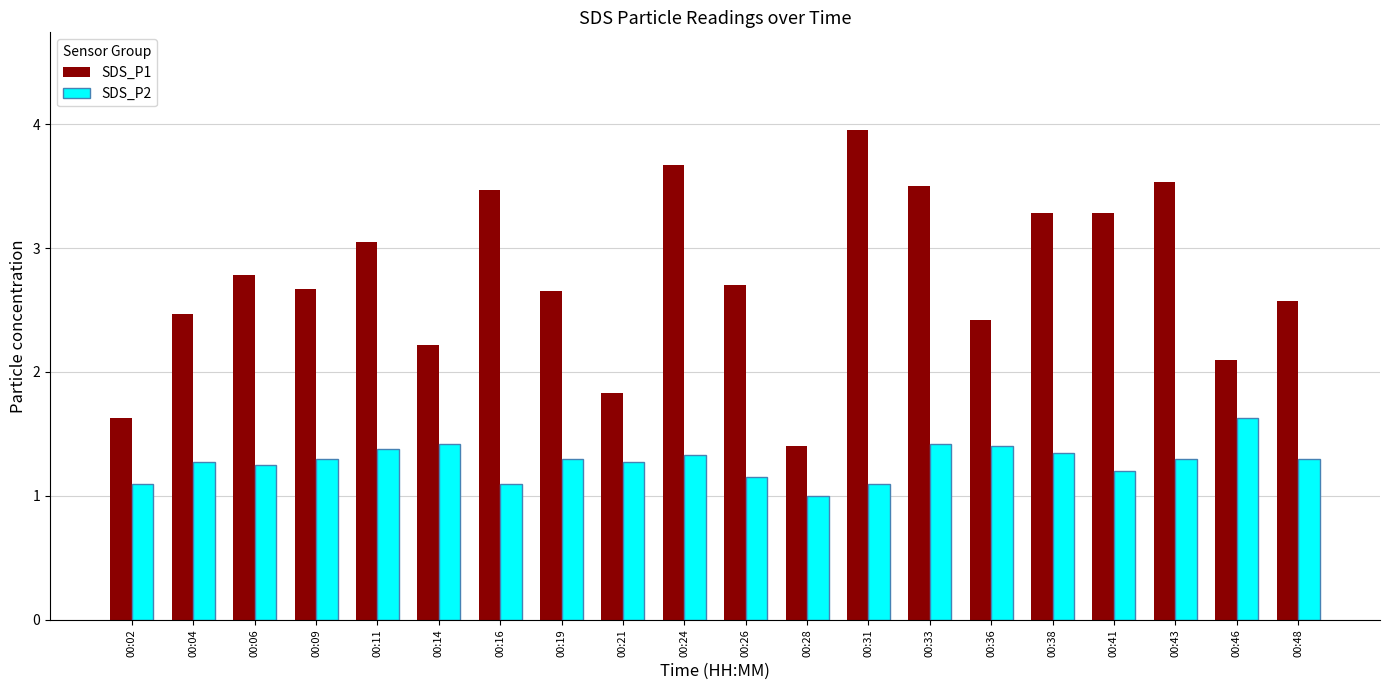

Are the bars horizontal?

No